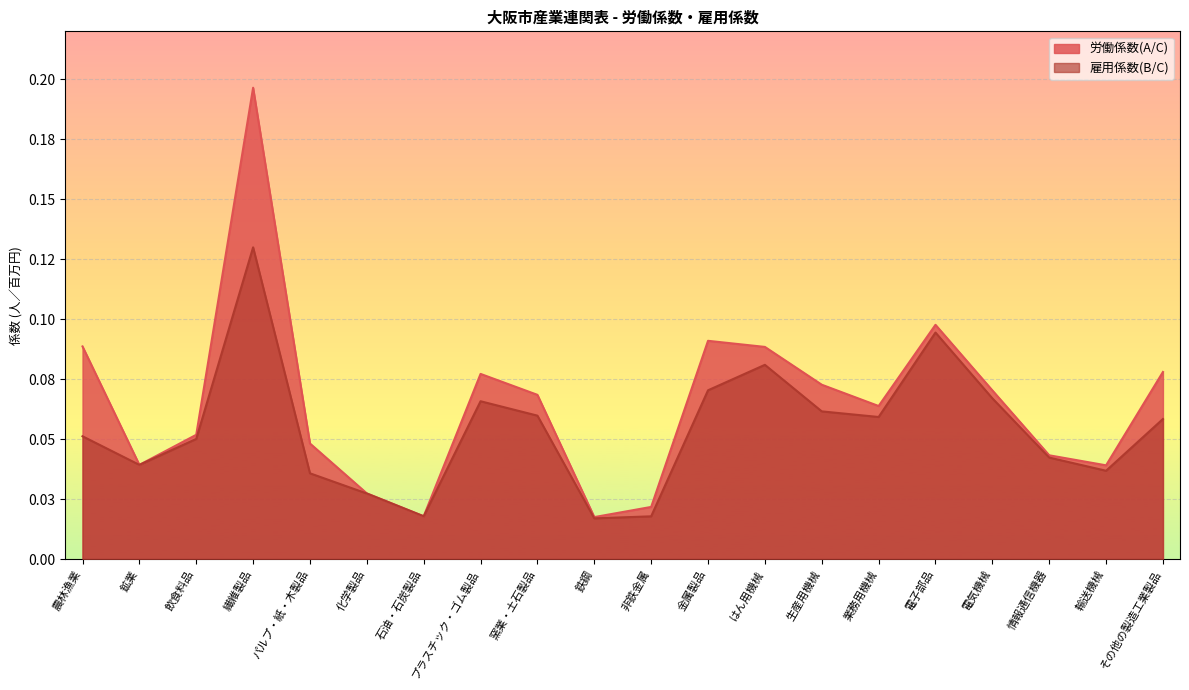

What is the sum of the 労働係数(A/C) values at 化学製品 and 鉱業?

0.1